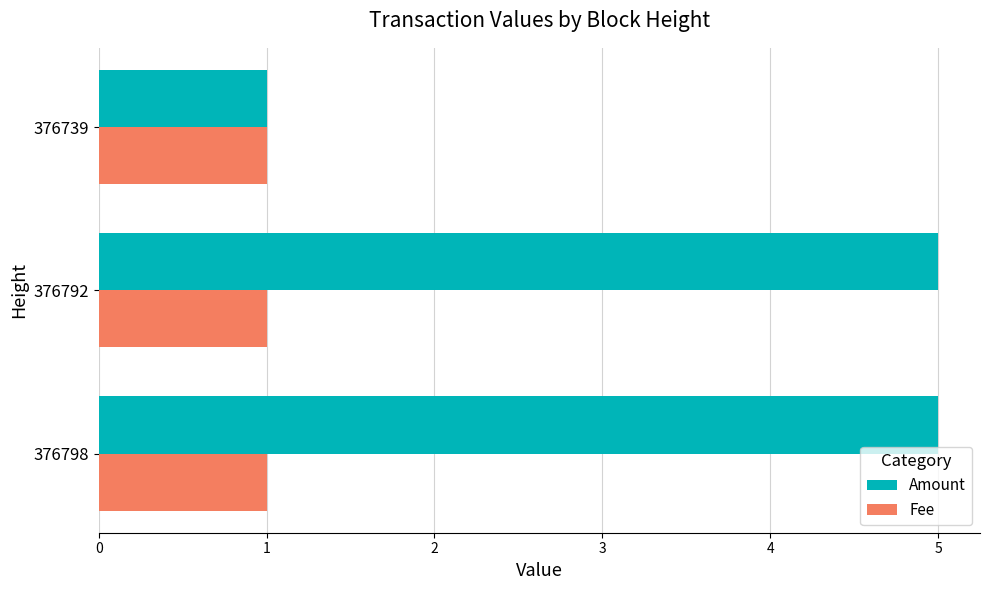

What is the smallest value displayed?

1